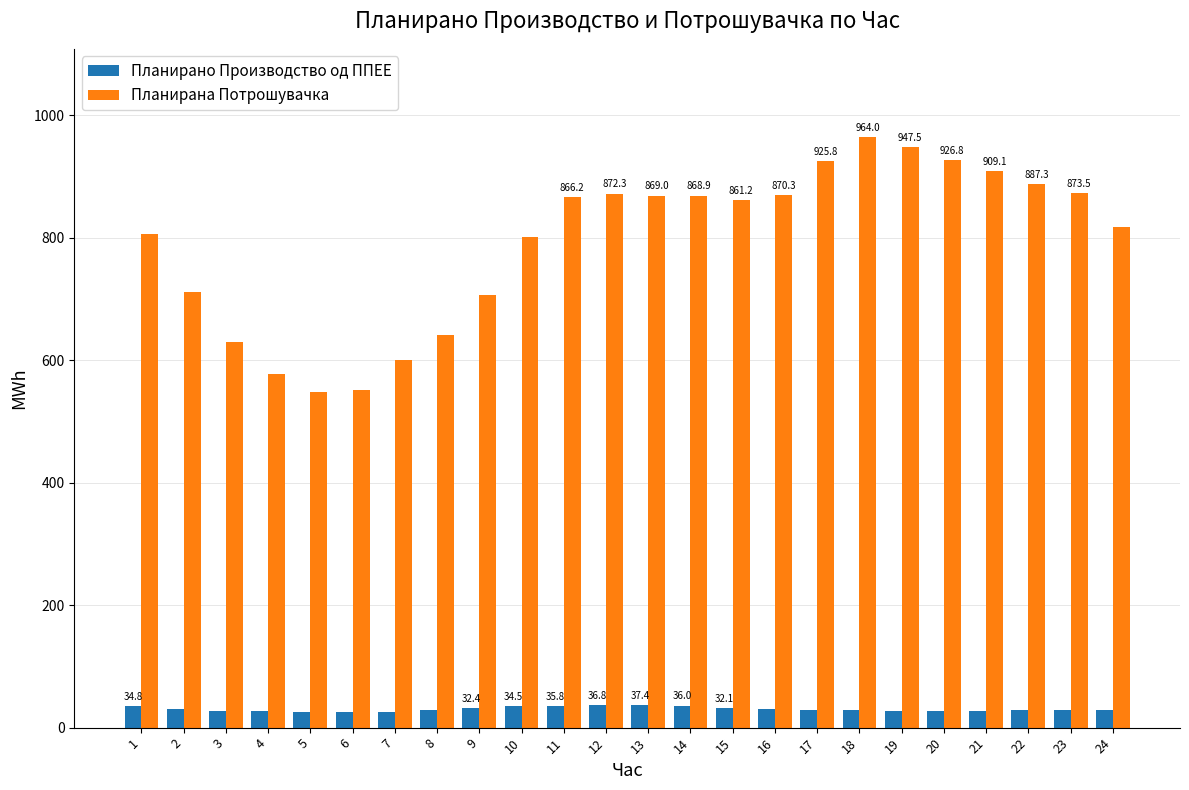

What is the spread (max minus min) of values at 15?

829.2